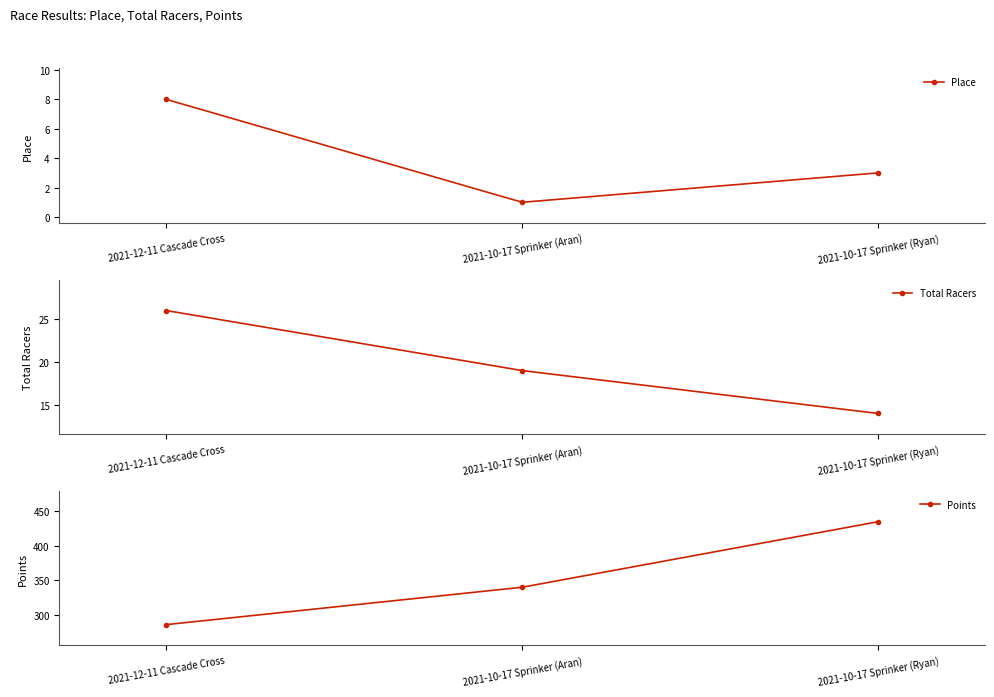

Is the value of Total Racers at 2021-12-11 Cascade Cross greater than the value of Points at 2021-12-11 Cascade Cross?

No